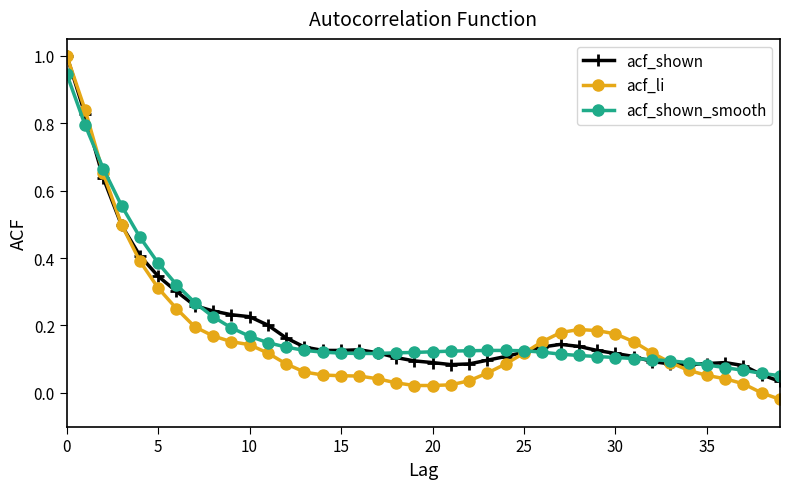

Which series has the largest range (max minus min)?

acf_li